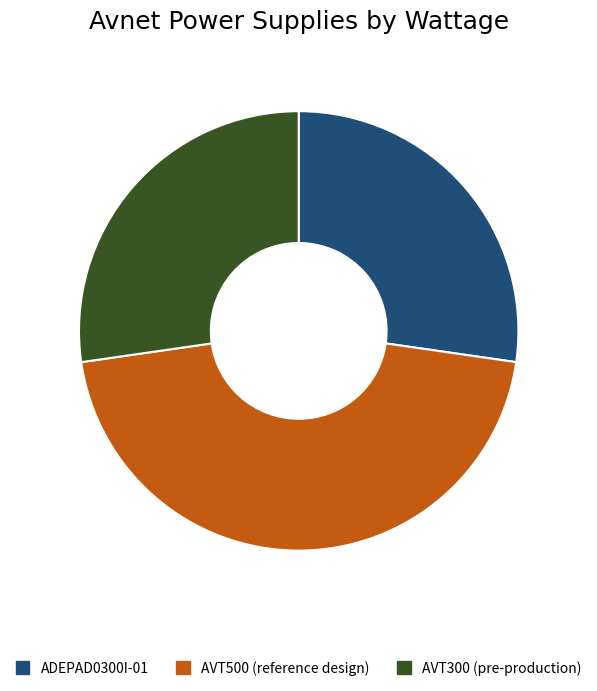

Does any single category account for the majority?

No